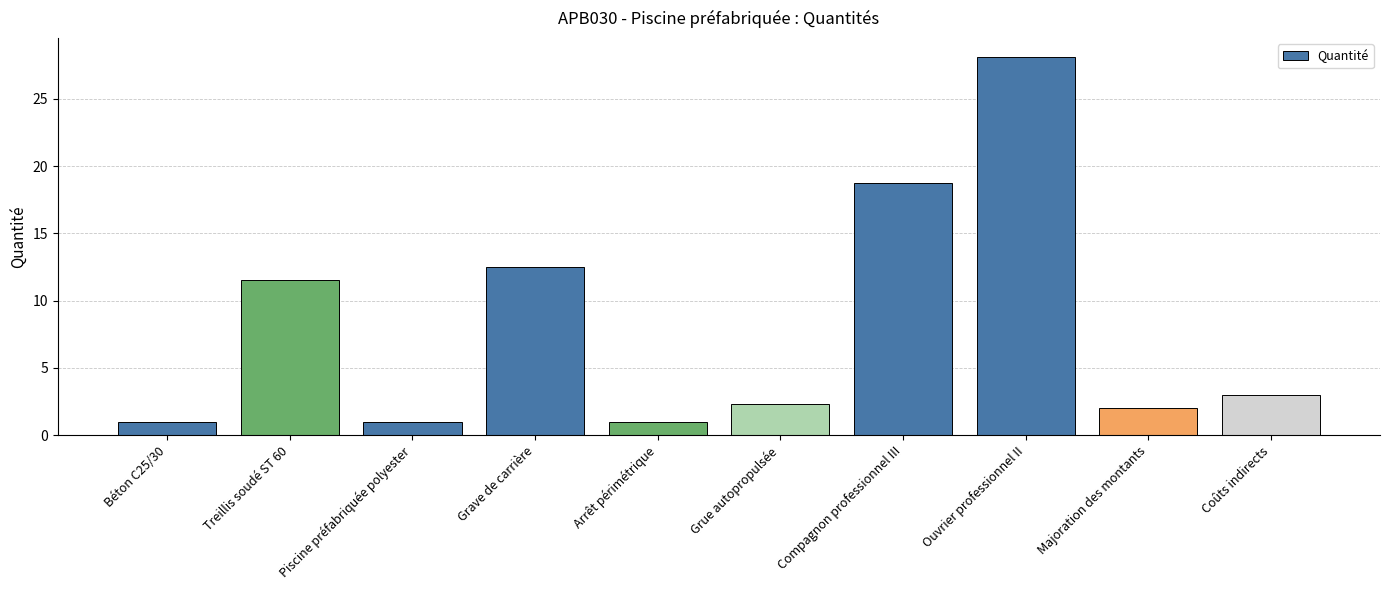

What is the approximate value at Arrêt périmétrique?

1.0